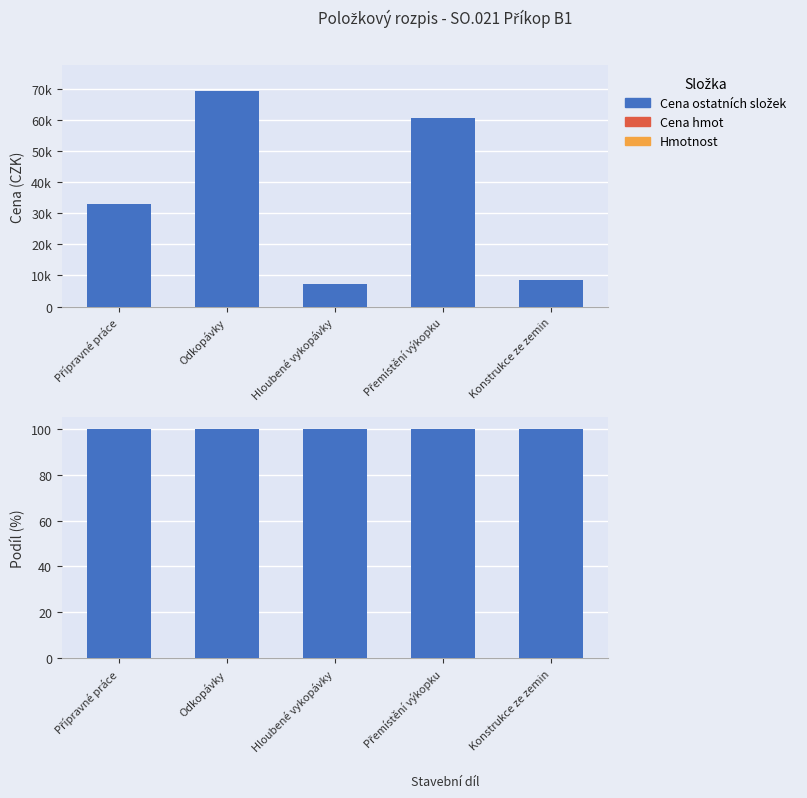

Between Odkopávky and Přemístění výkopku, which is larger?

Odkopávky